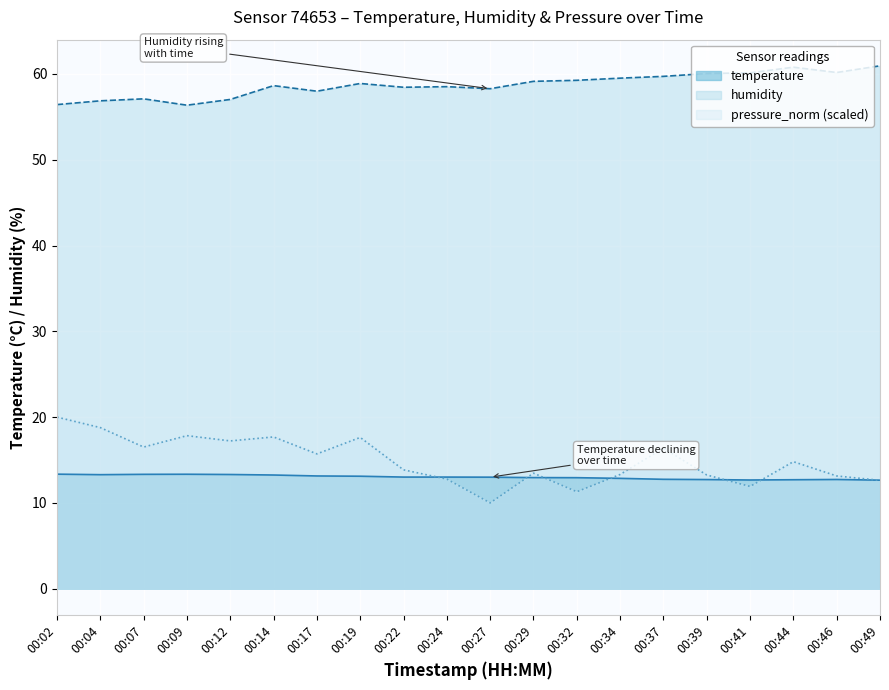

Rank the series by their maximum value, from lowest to highest.

temperature, pressure_norm (scaled), humidity